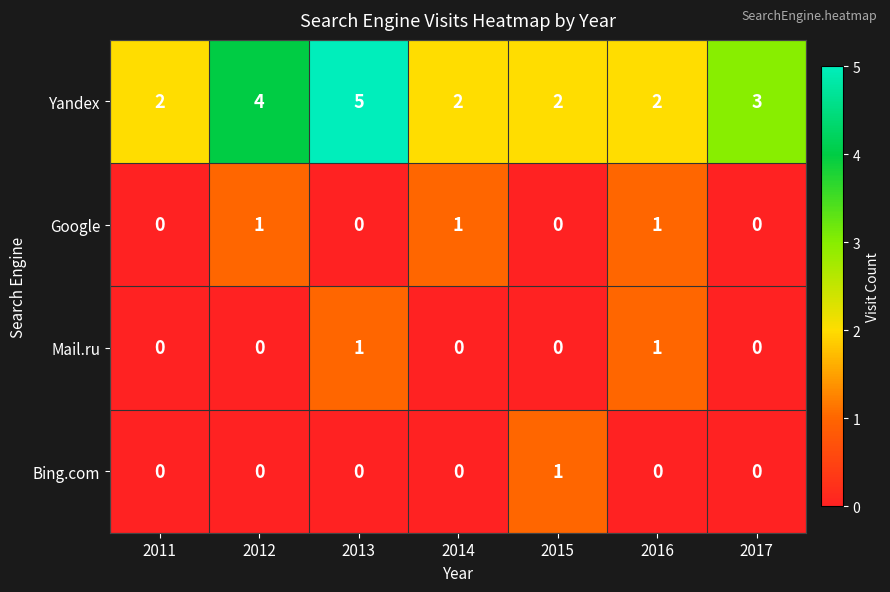

True or false: Google has a value of 2 at 2014.

False